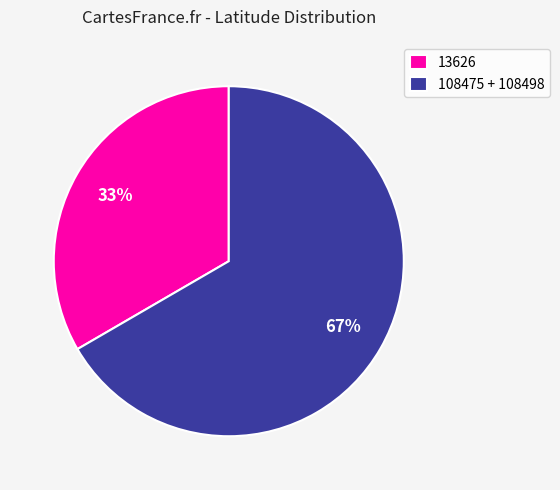

Rank the categories by value from lowest to highest.

13626, 108475 + 108498